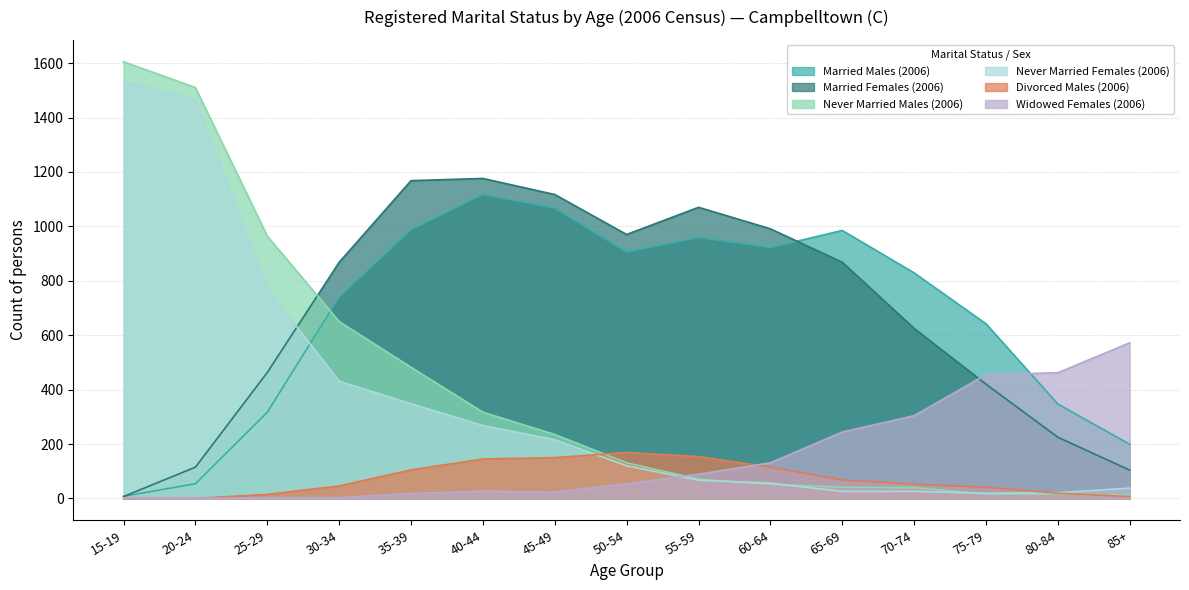

Is it true that Never Married Females (2006) equals 26 at 70-74?

True